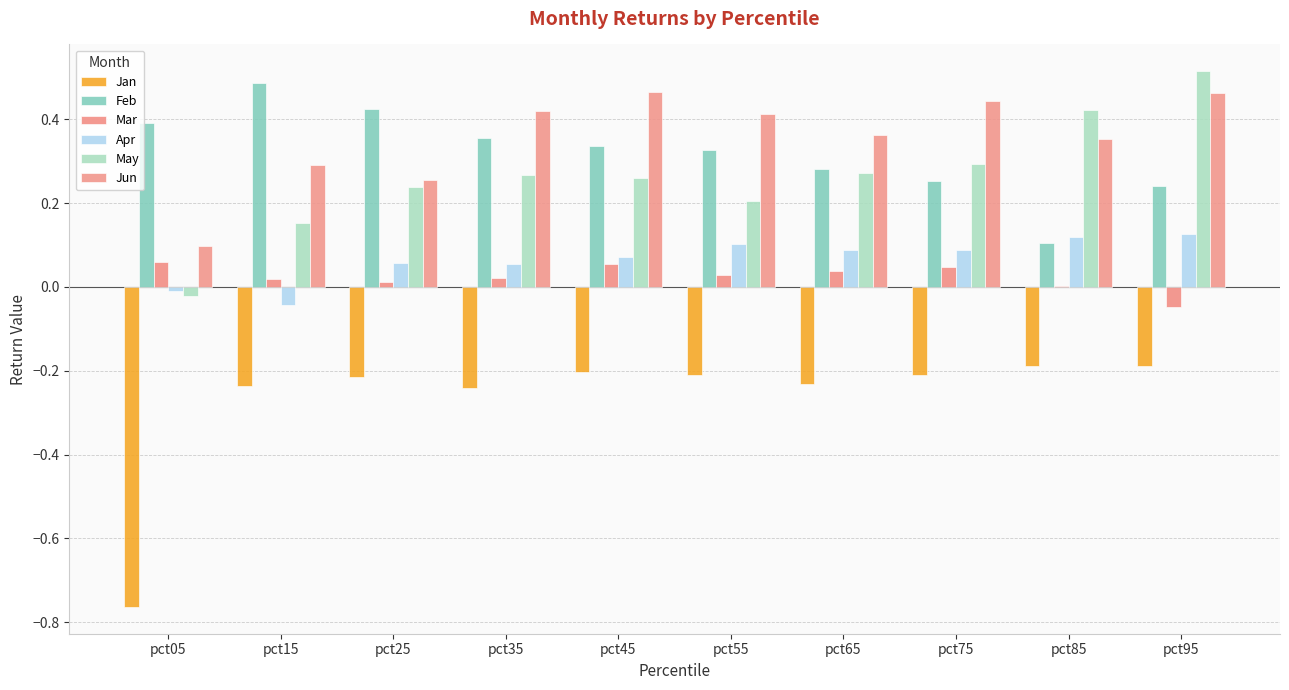

Which category has the highest value in the Apr series?

pct95